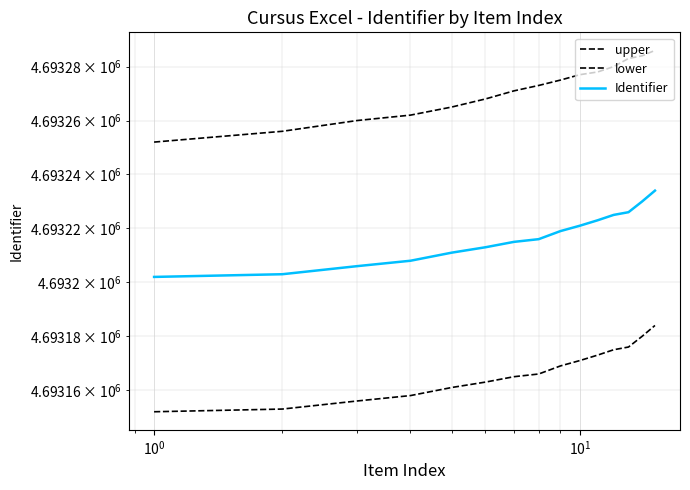

List the series in order of their peak value, highest first.

upper, Identifier, lower